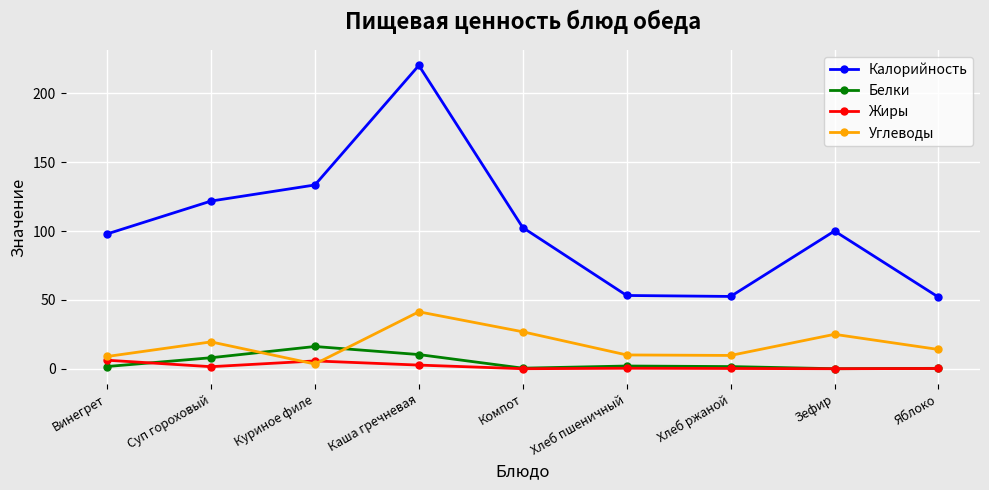

What is the sum of the Белки values at Хлеб пшеничный and Хлеб ржаной?

3.6